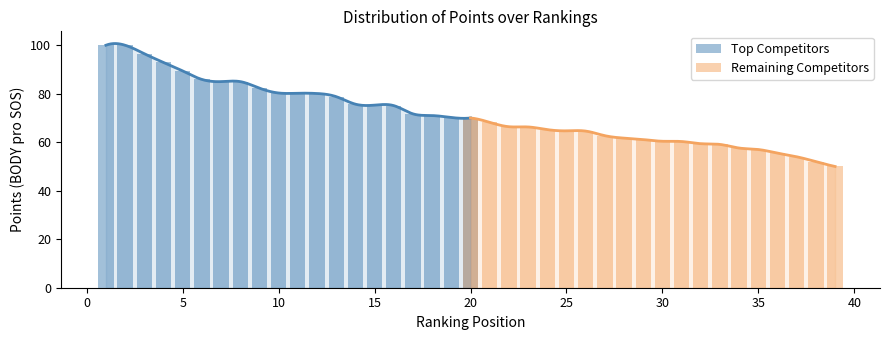

Which series has the largest range (max minus min)?

Top Competitors